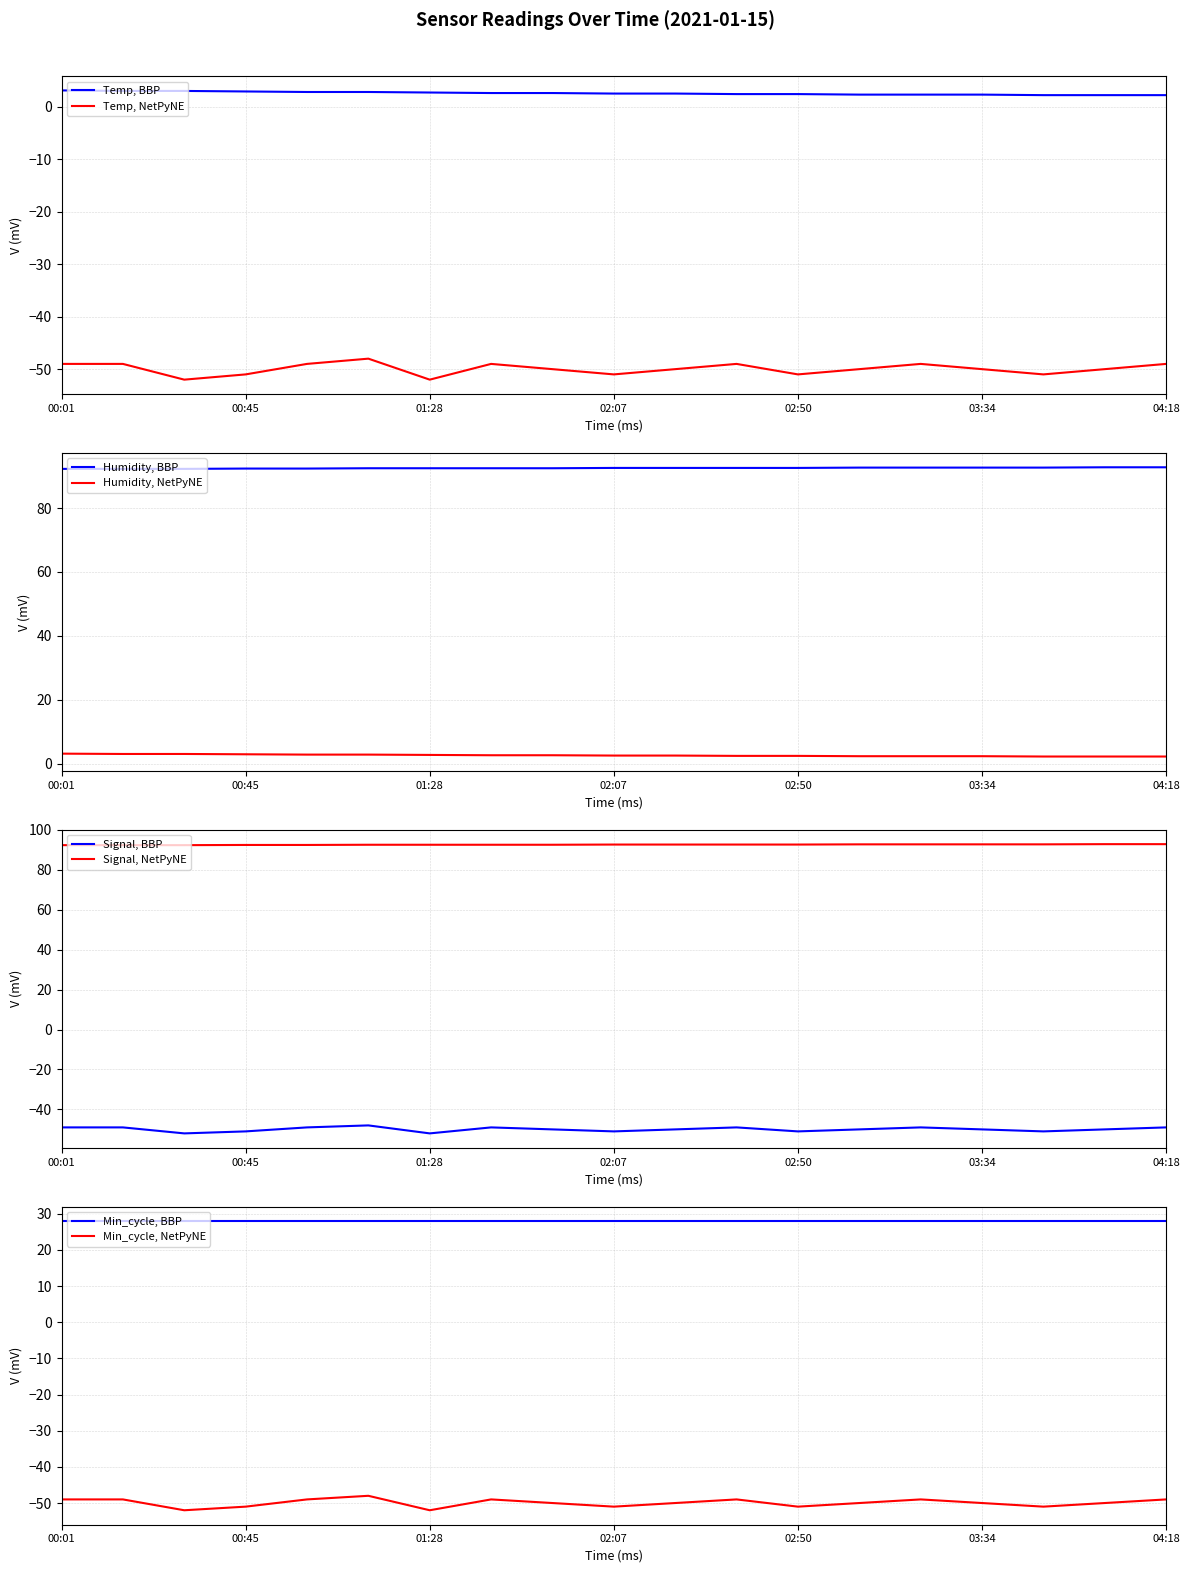

Is this an area chart (filled region under the line)?

No